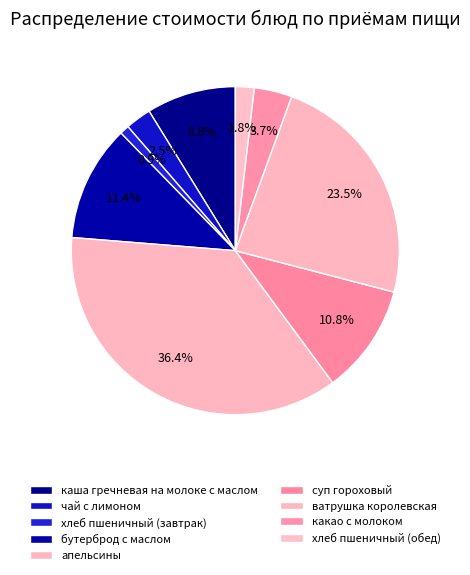

What is the change in value from хлеб пшеничный (завтрак) to суп гороховый?

+241.5